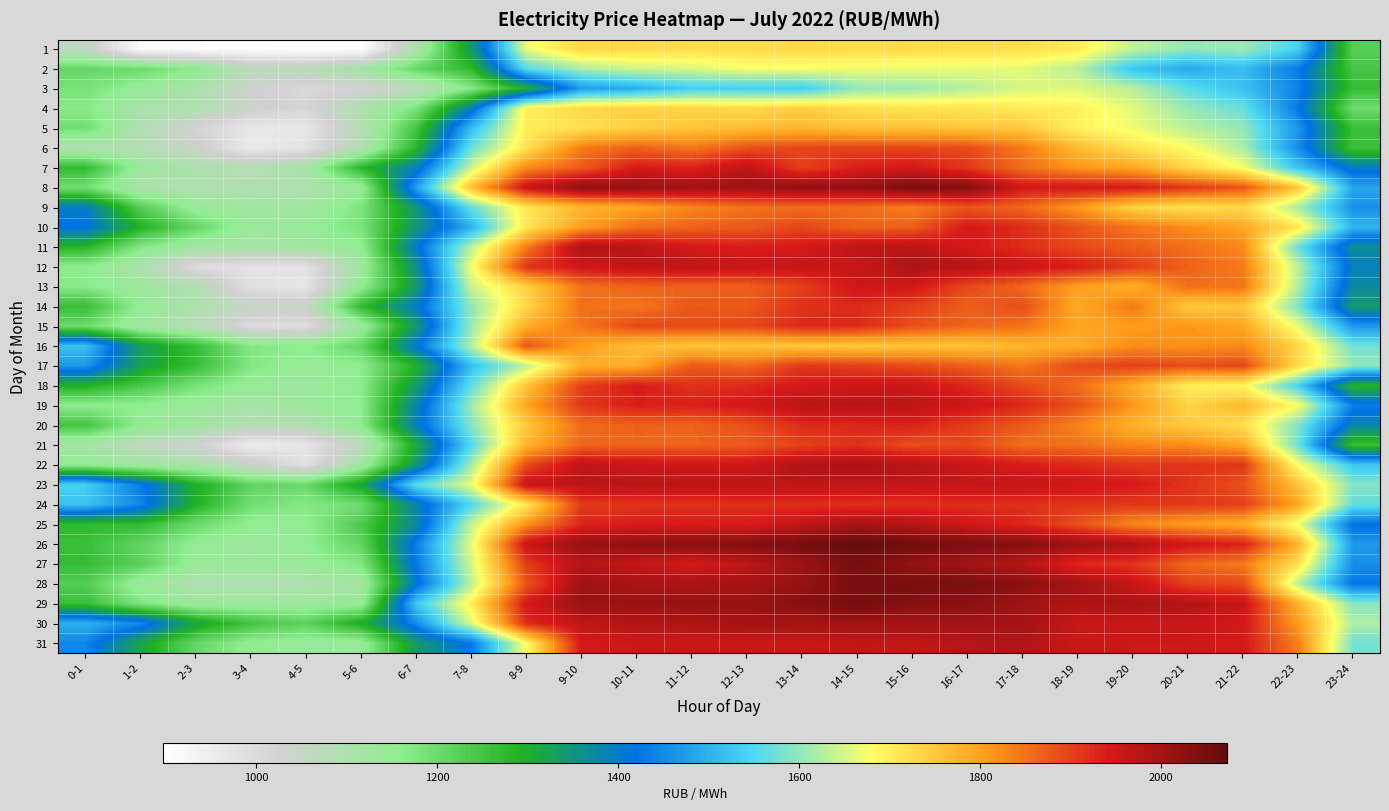

At 0-1, list the series in order from smallest to largest.

1, 6, 21, 22, 19, 12, 13, 4, 3, 8, 5, 15, 2, 28, 20, 29, 26, 14, 27, 7, 25, 11, 18, 9, 10, 31, 17, 30, 16, 24, 23